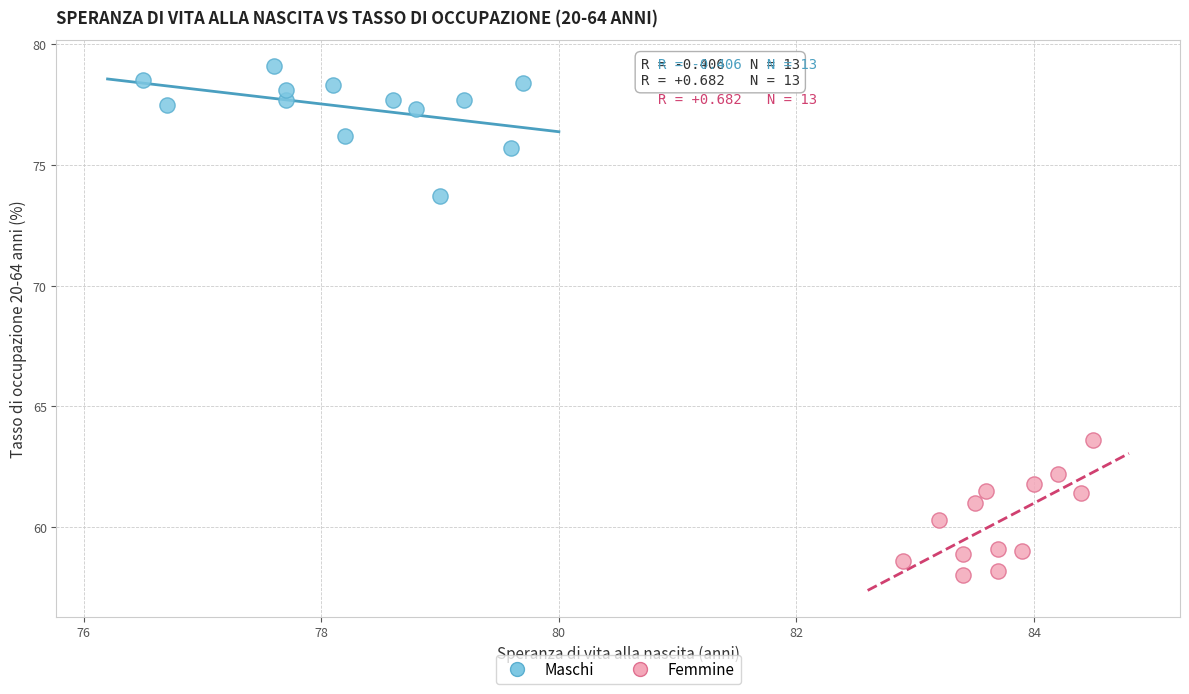

What are all the series names shown in the legend?

Maschi, Femmine